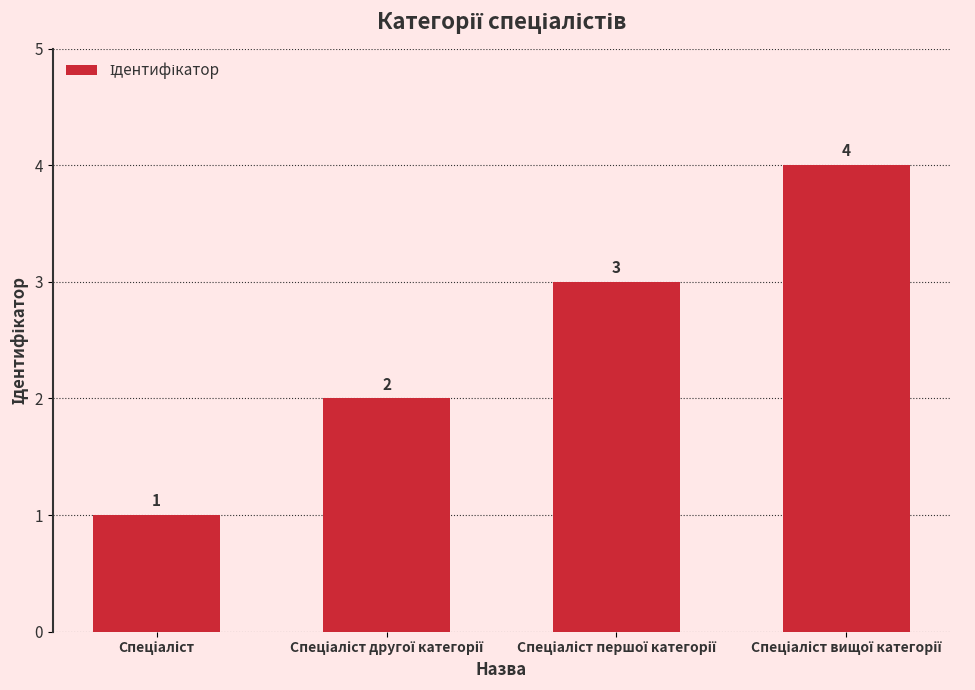

What is the value of the 1st bar from the left?

1